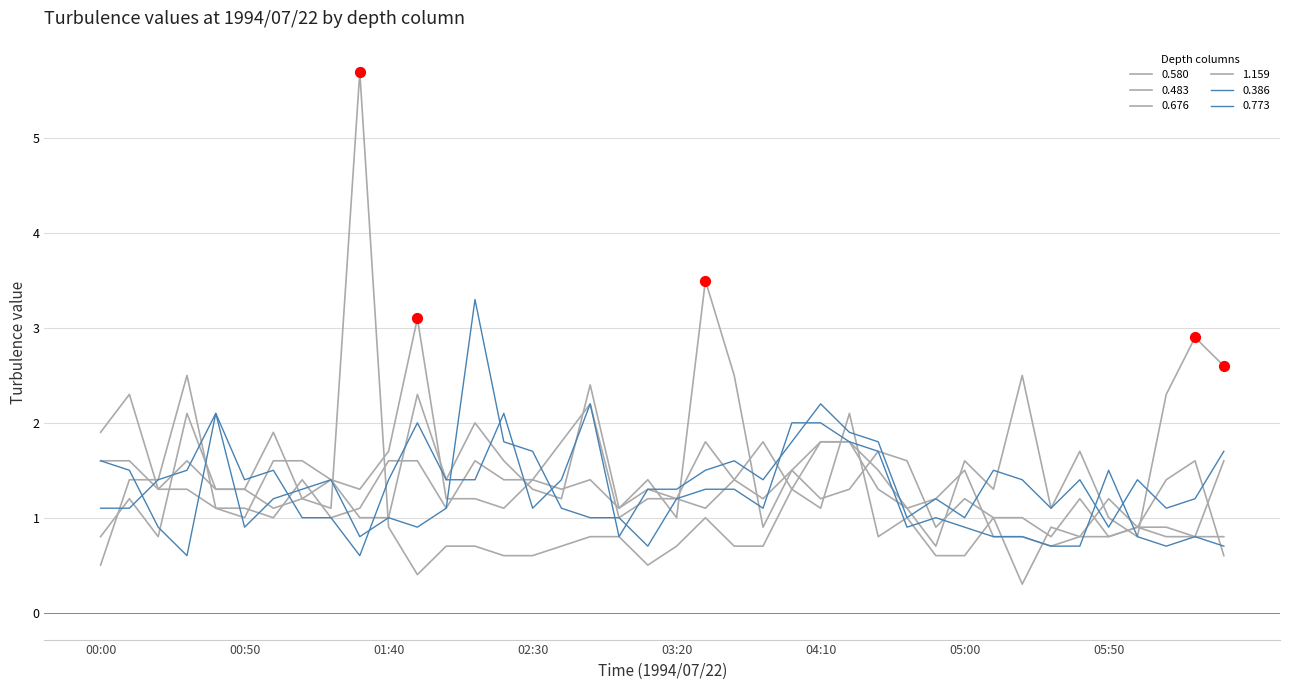

How many lines are shown in the chart?

6